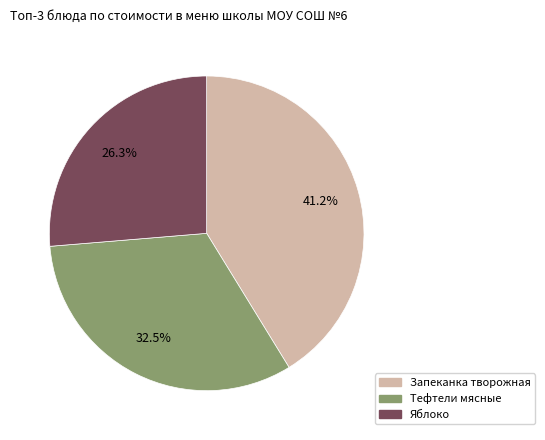

Does any single category account for the majority?

No